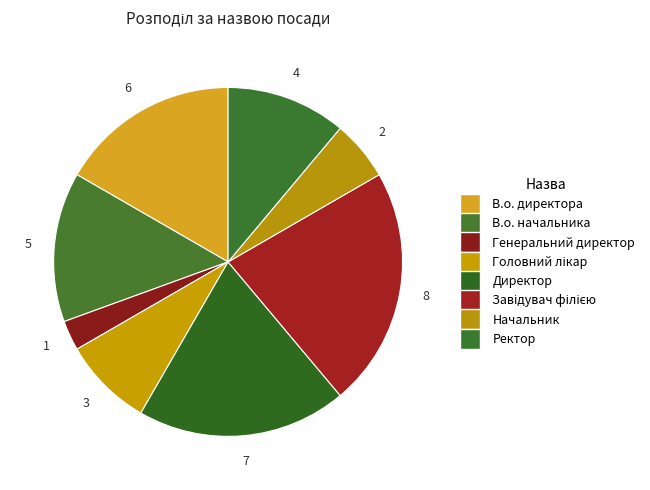

What is the change in value from В.о. начальника to Ректор?

-1